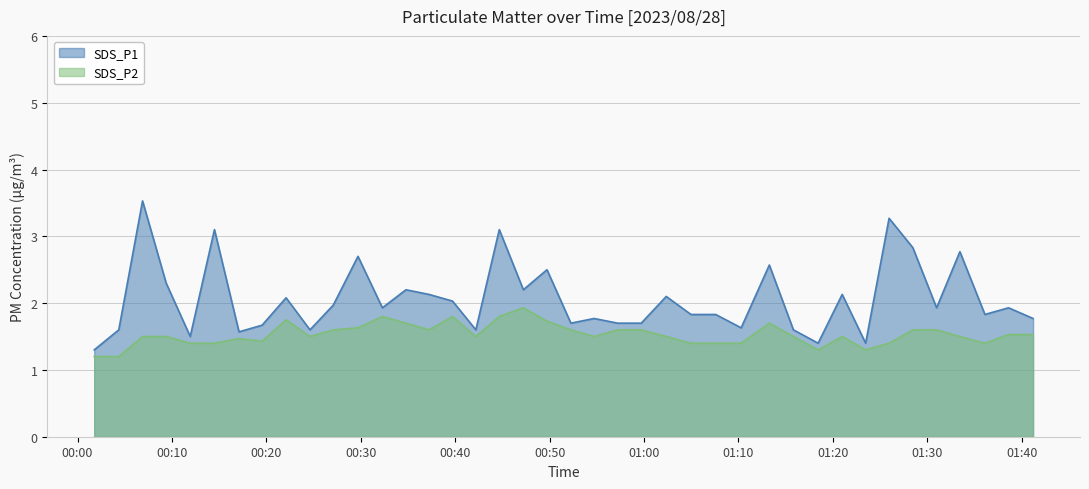

What is the spread (max minus min) of values at 2023/08/28 00:22:05?

0.3